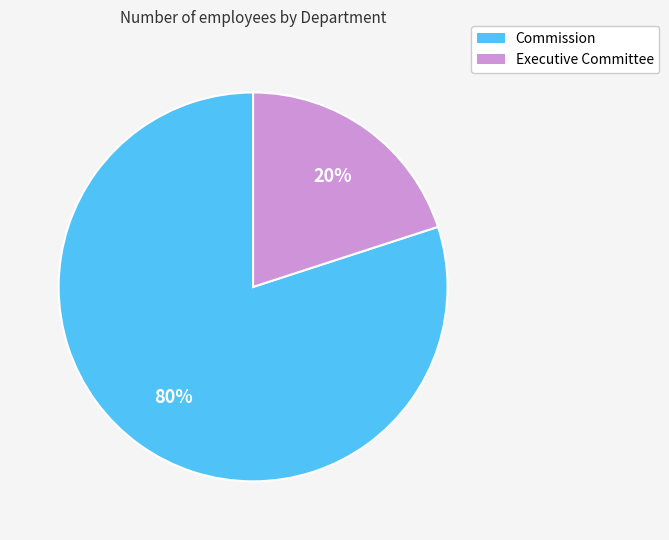

Count the number of slices in the pie.

2